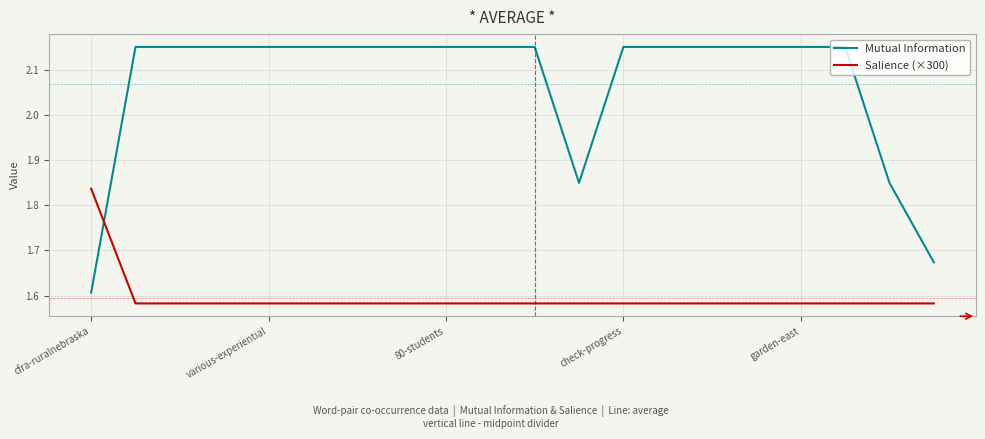

True or false: Salience (×300) and Mutual Information intersect in this chart.

True